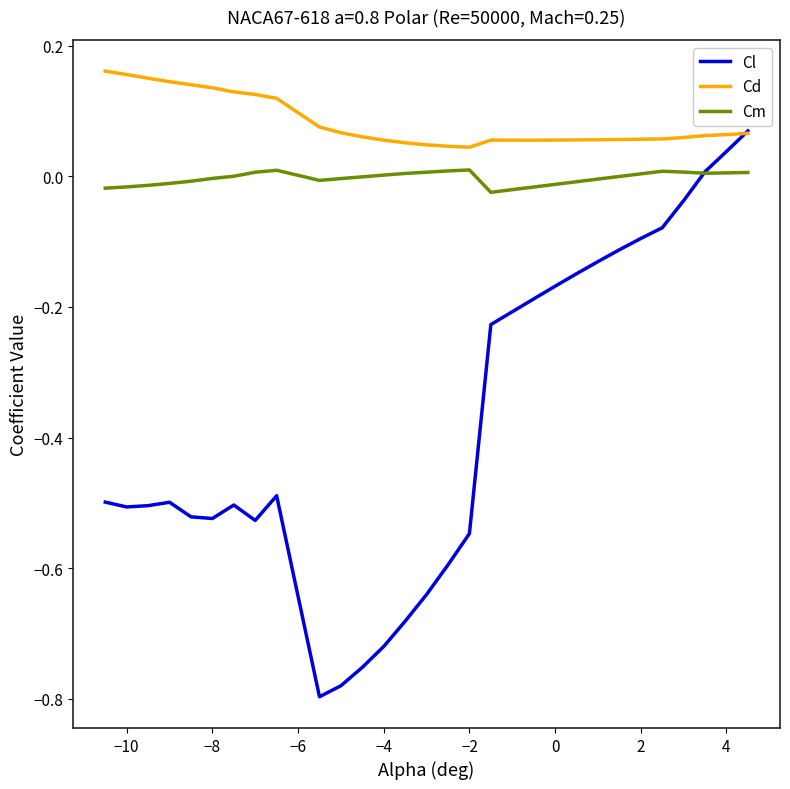

Rank the series by their maximum value, from highest to lowest.

Cd, Cl, Cm